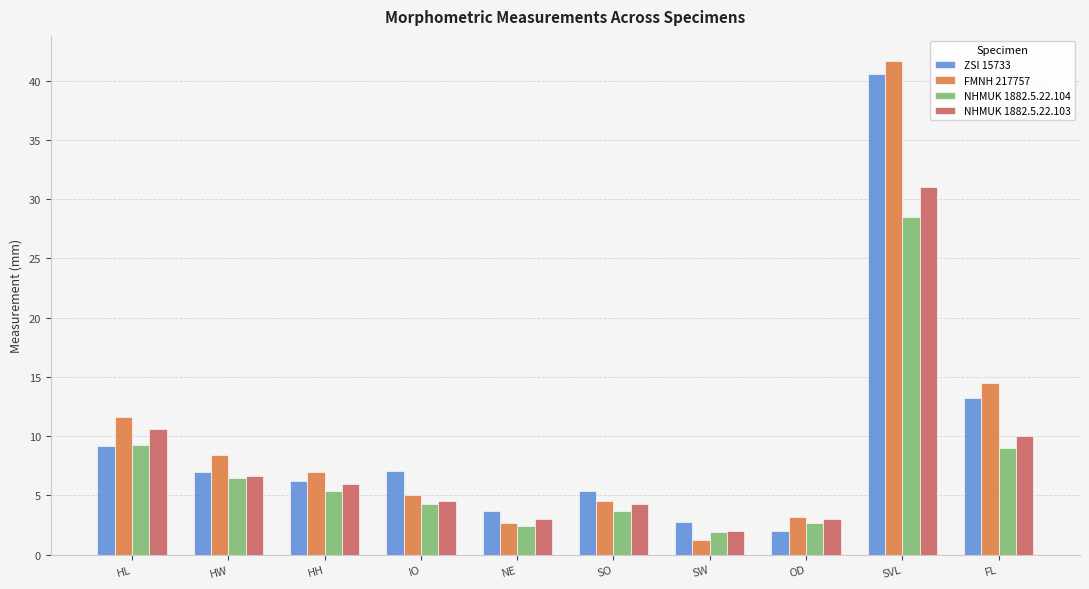

Are the bars grouped side by side (vs. stacked)?

Yes